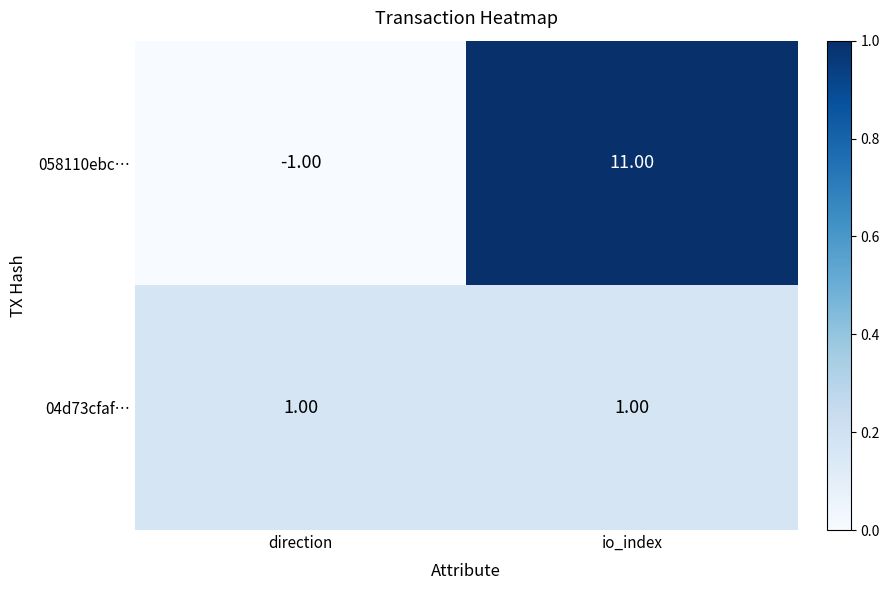

Which series has the largest total across all categories?

058110ebc…